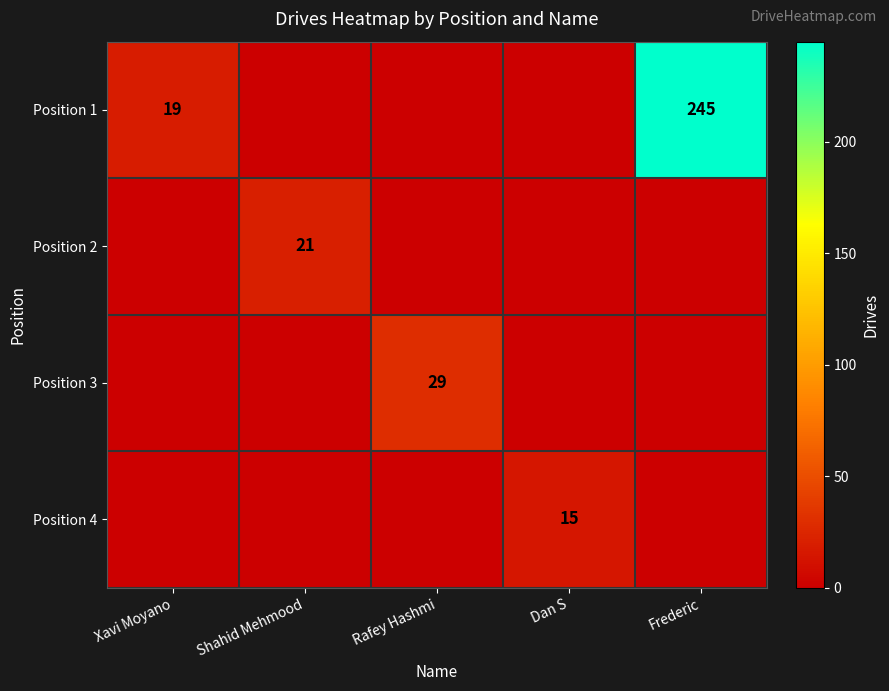

At which category does the chart reach its minimum across all series?

Shahid Mehmood